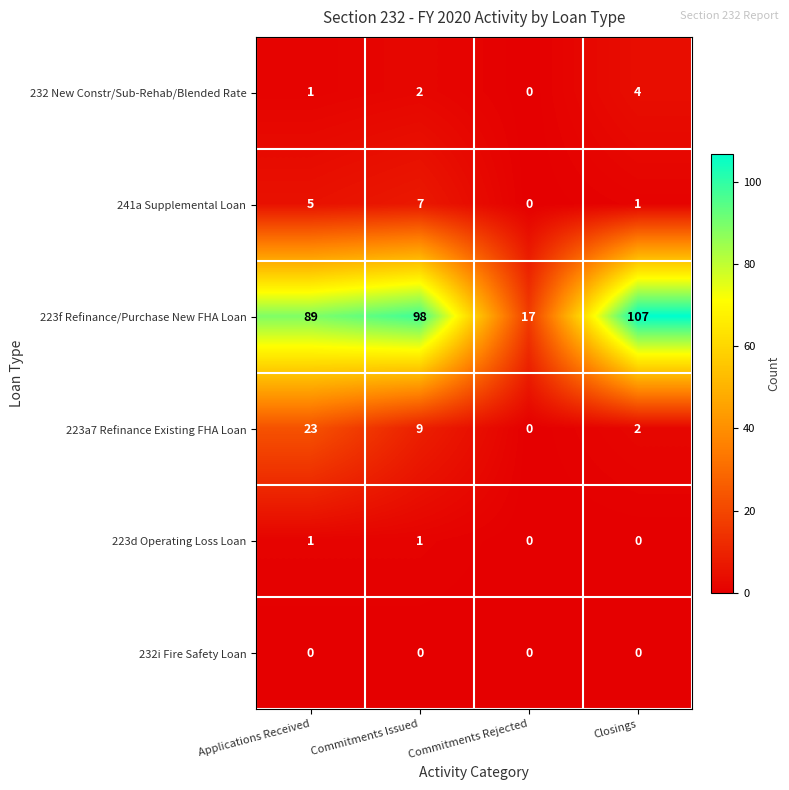

How many categories are shown in the chart?

4